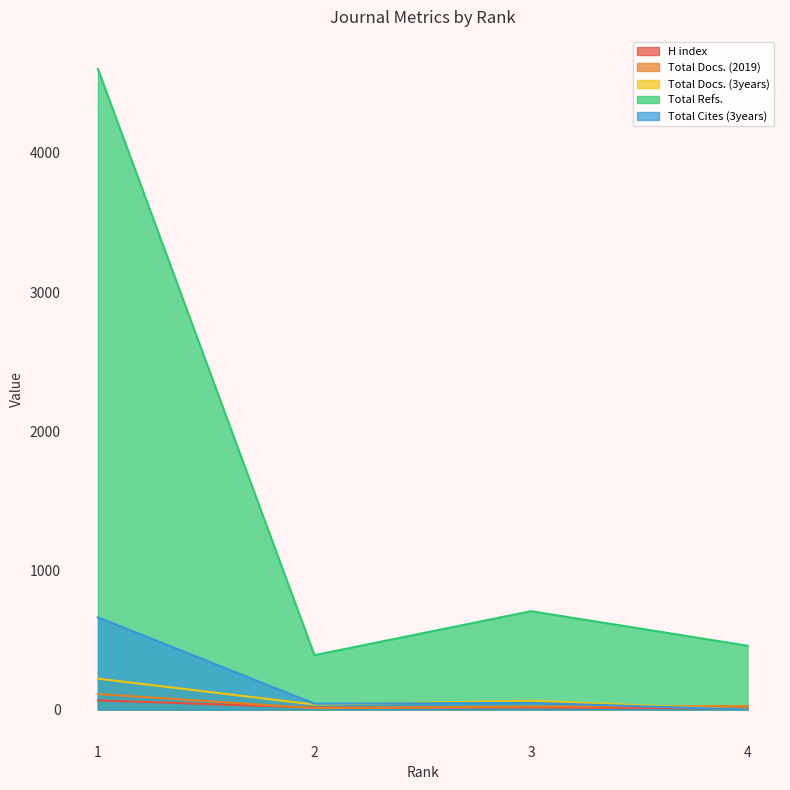

Between 2 and 1, which is larger?

1